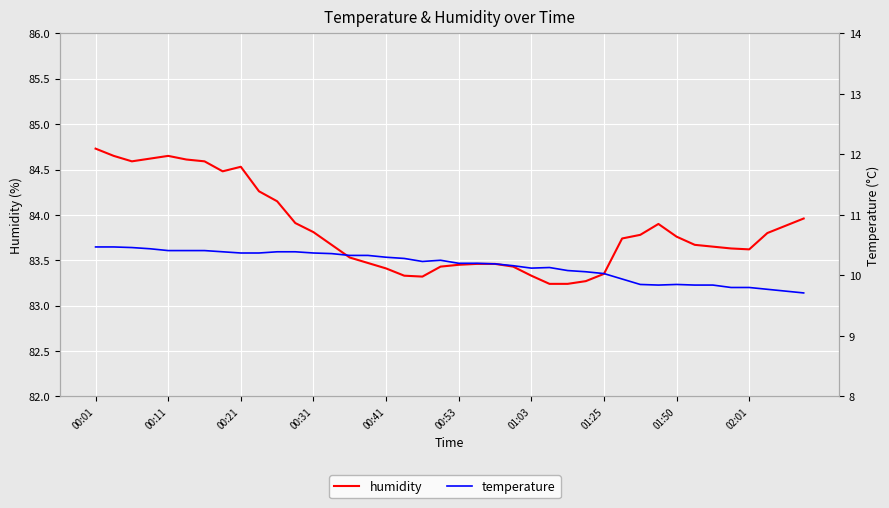

What is the difference between the highest and lowest values at 37?

74.0